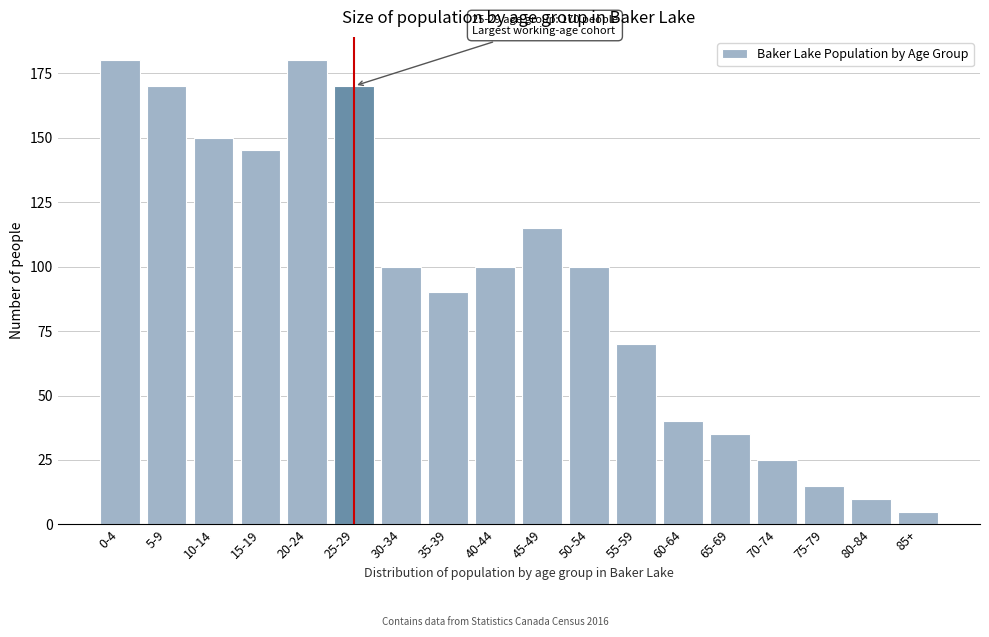

Reading left to right, list all the values displayed in this chart.

0-4=180	5-9=170	10-14=150	15-19=145	20-24=180	25-29=170	30-34=100	35-39=90	40-44=100	45-49=115	50-54=100	55-59=70	60-64=40	65-69=35	70-74=25	75-79=15	80-84=10	85+=5